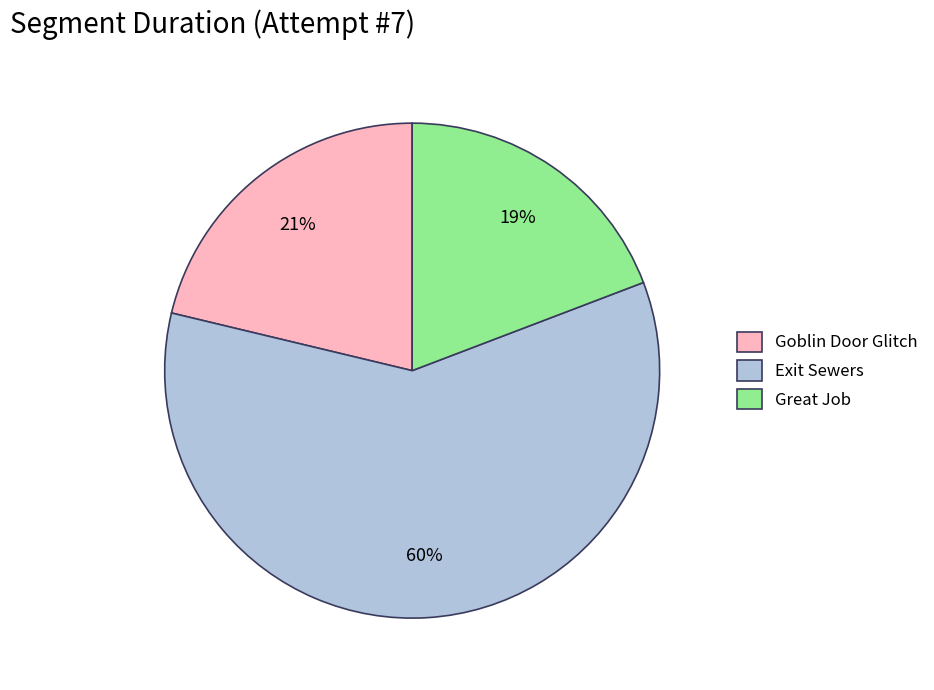

Which category has the smallest portion of the pie?

Great Job